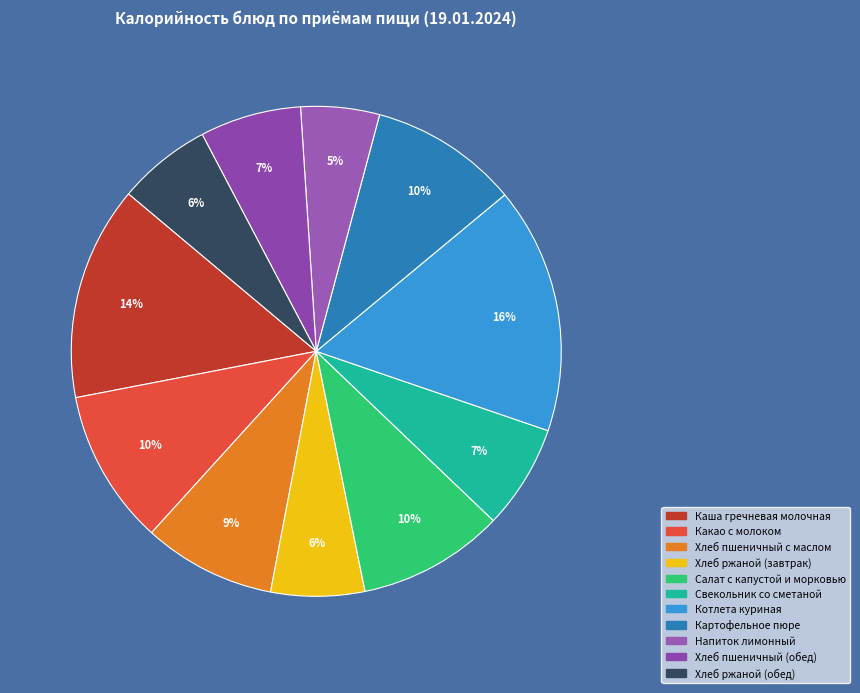

Is it true that Свекольник со сметаной is 7% of the pie?

True